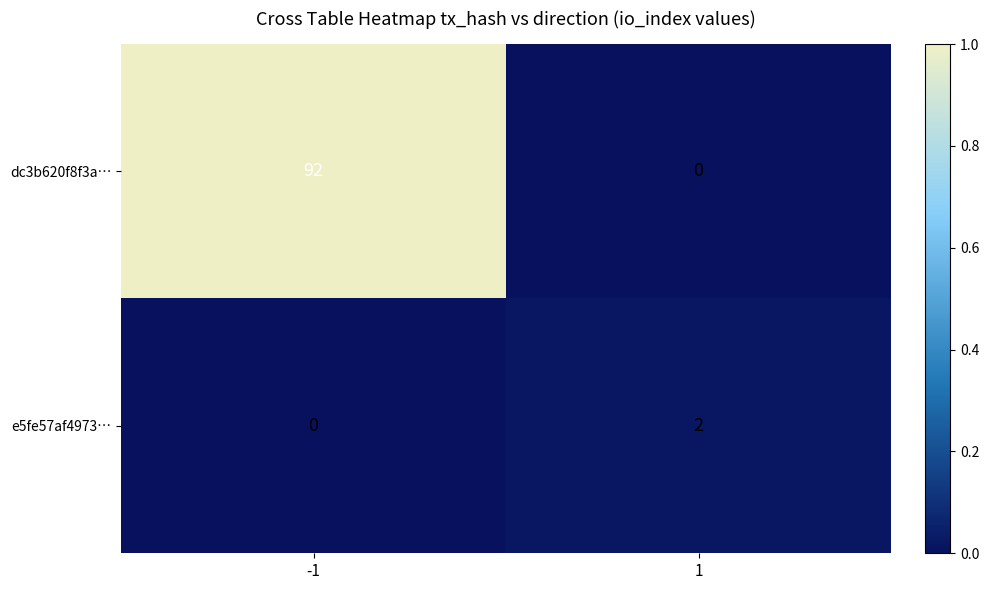

What is the greatest value displayed?

92